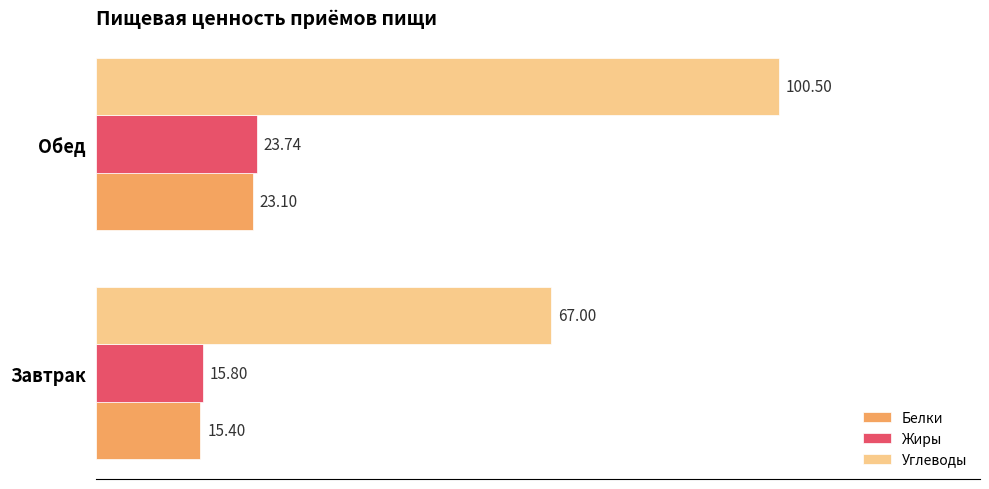

What is the maximum value shown in the chart?

100.5